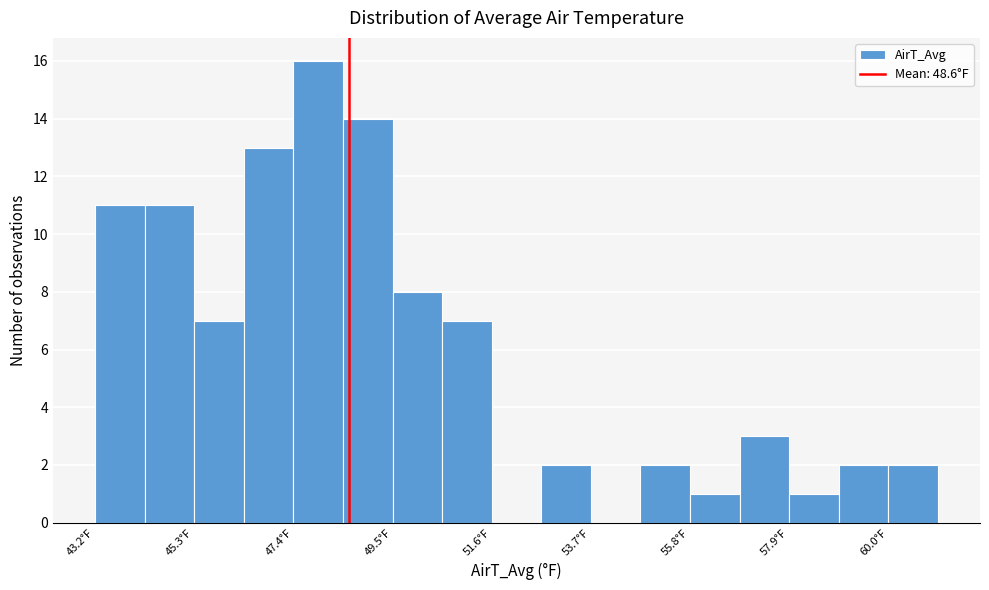

Around what value on the x-axis is the tallest bar? Give the approximate position of its centre, as read against the axis.

48.0